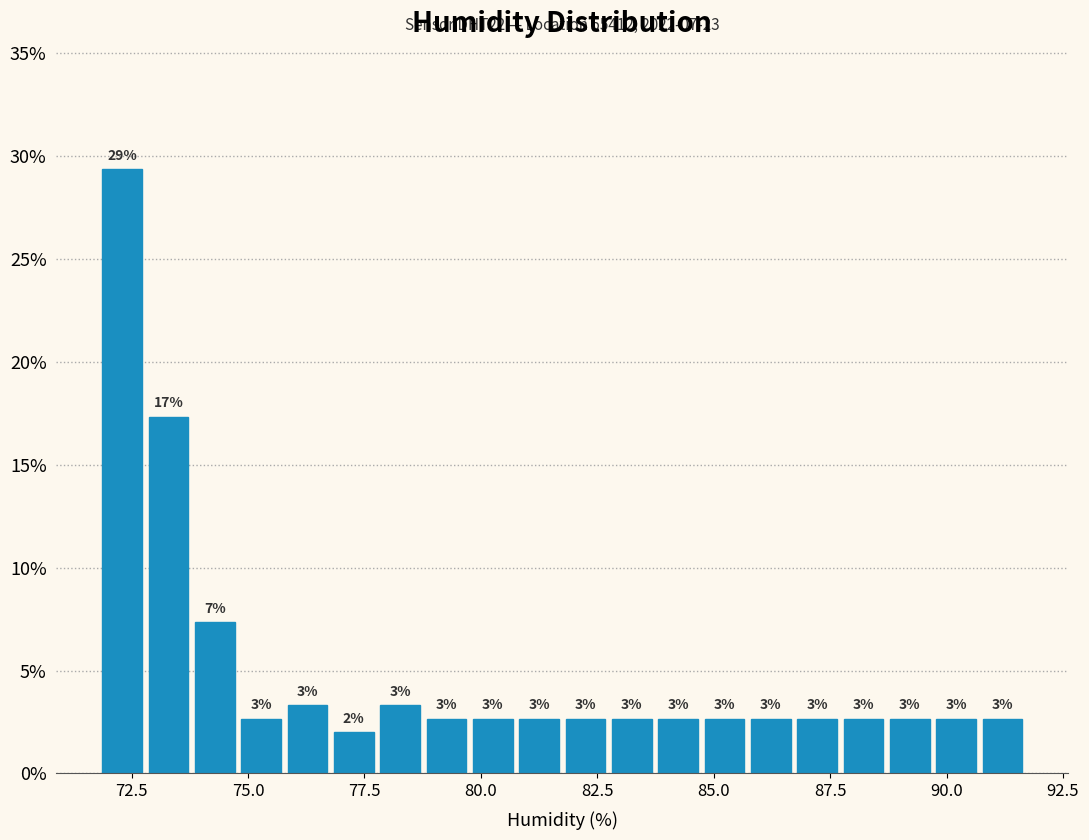

Read against the x-axis, roughly where is the centre of the tallest bar?

72.5